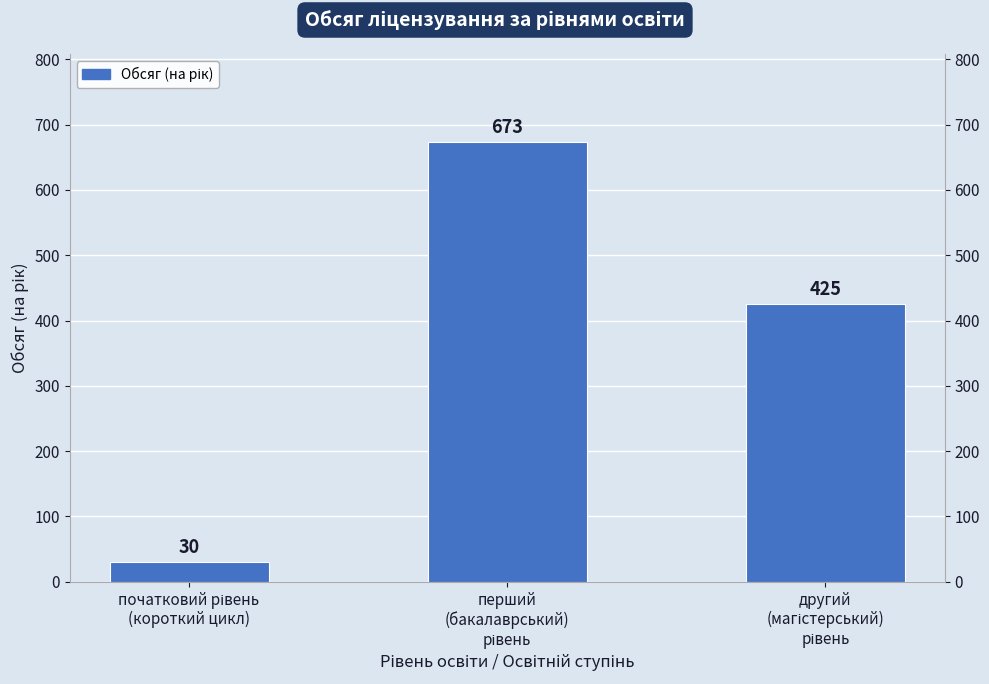

Reading left to right, extract all data points from this chart.

початковий рівень
(короткий цикл)=30	перший
(бакалаврський)
рівень=673	другий
(магістерський)
рівень=425